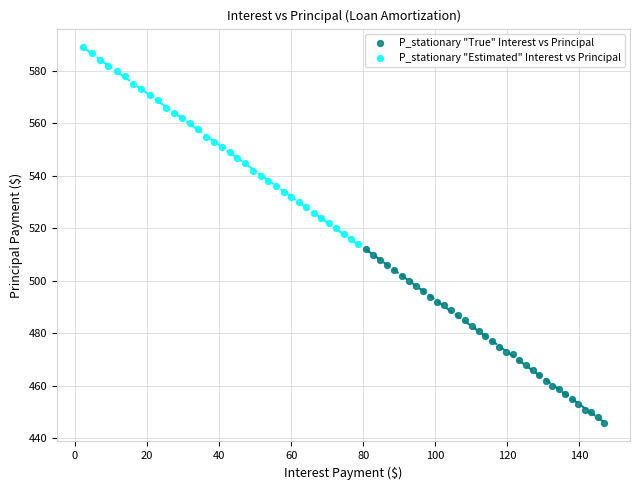

Which series reaches the maximum Y coordinate?

P_stationary "Estimated" Interest vs Principal